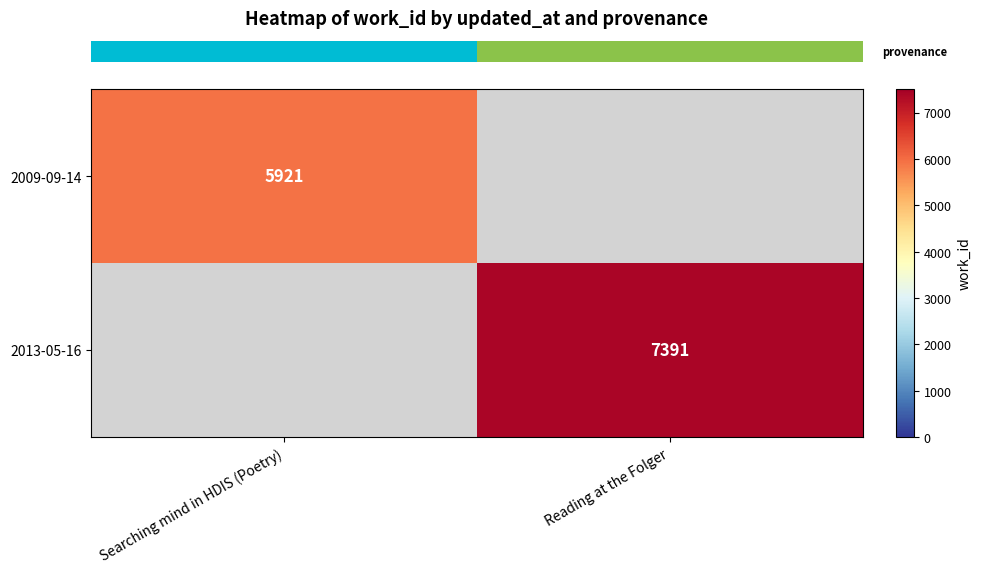

What is the total value across all series at Searching mind in HDIS (Poetry)?

5921